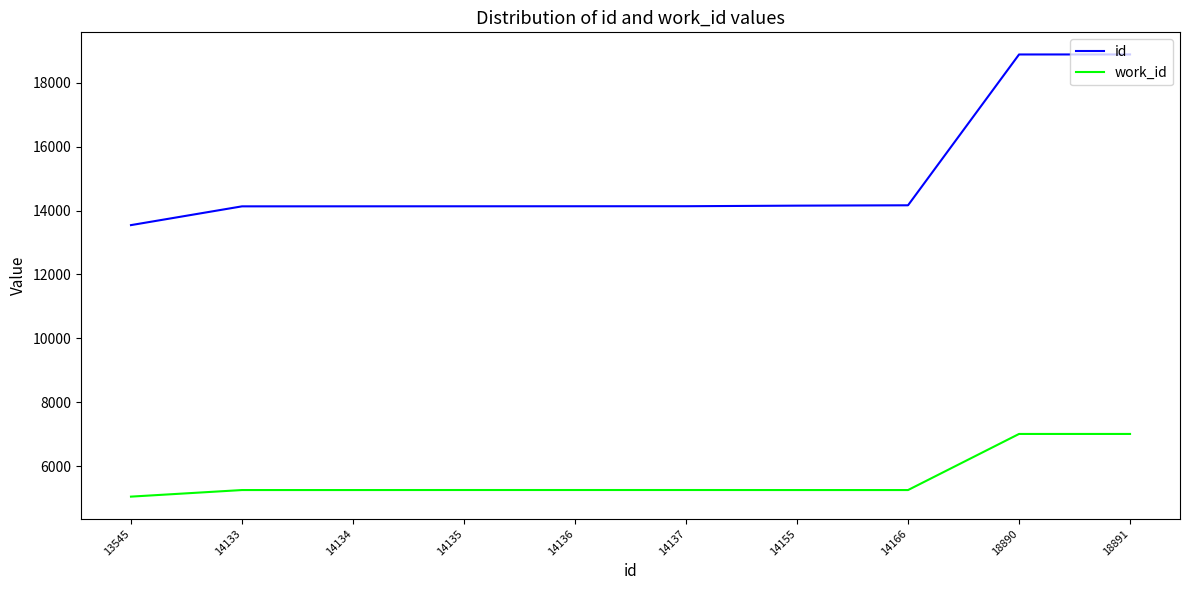

What is the smallest value displayed?

5041